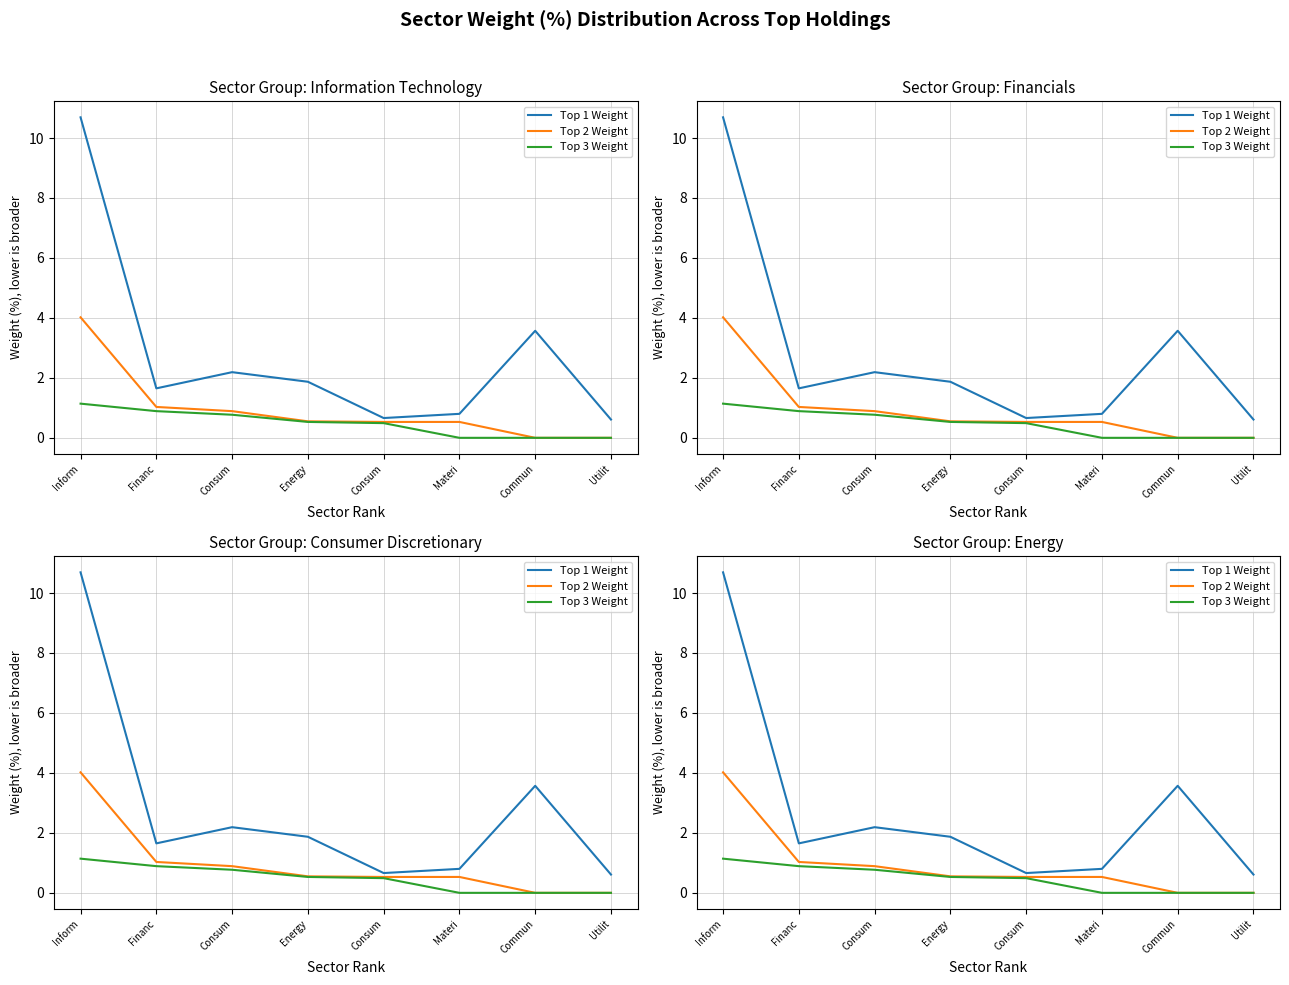

How many lines are shown in the chart?

3